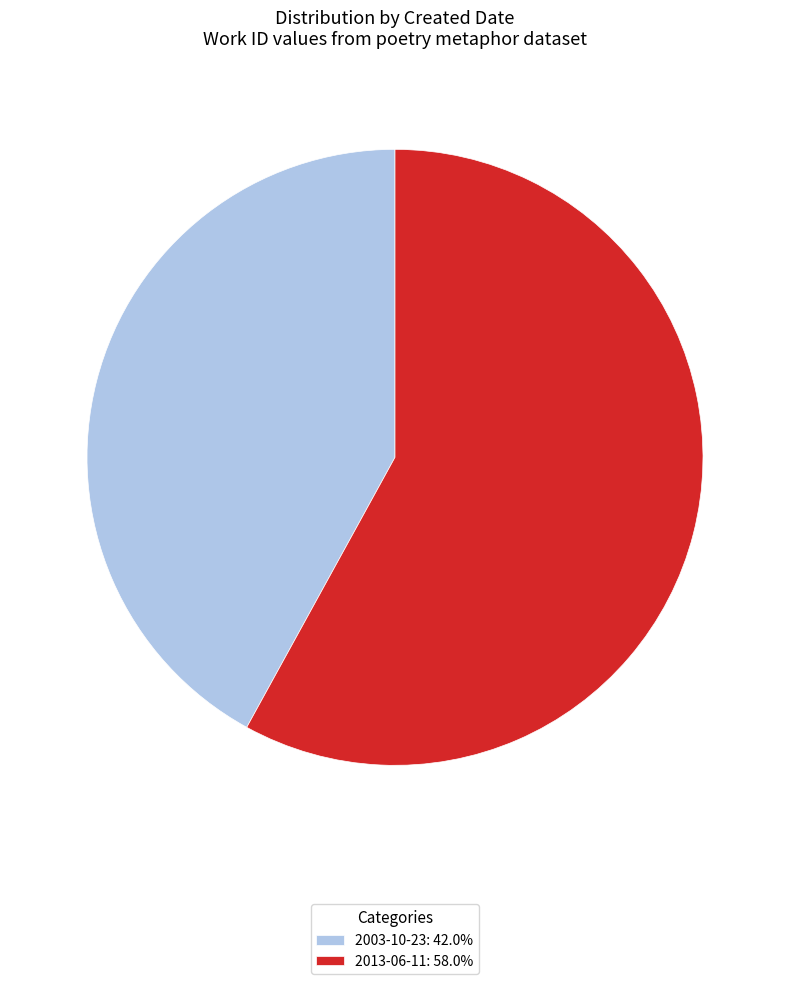

True or false: 2013-06-11 accounts for 58% of the total.

True